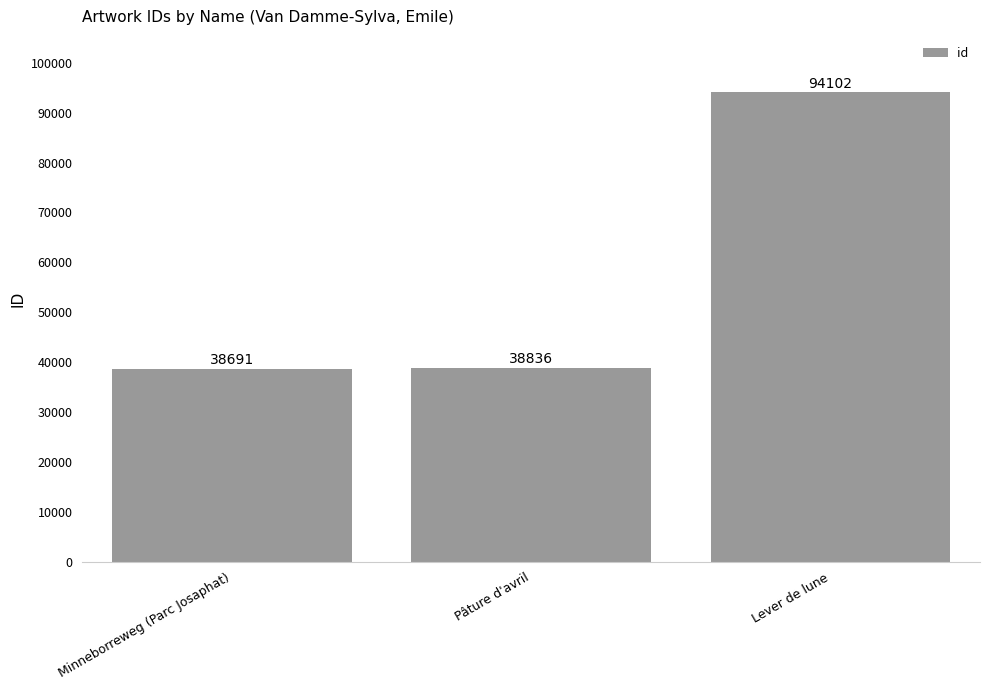

Between Lever de lune and Pâture d'avril, which is larger?

Lever de lune